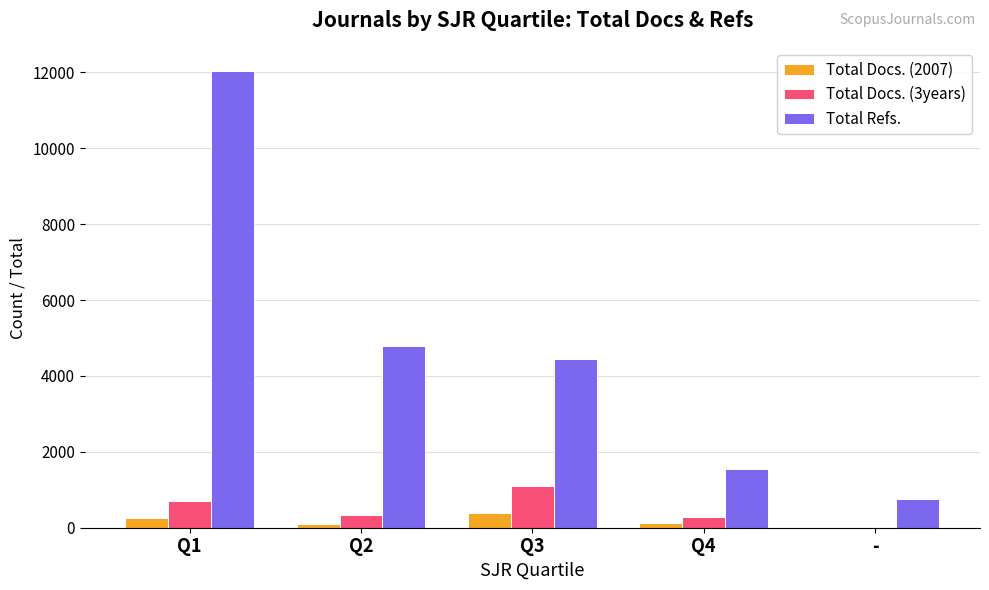

Read the Total Refs. value at Q1.

12042